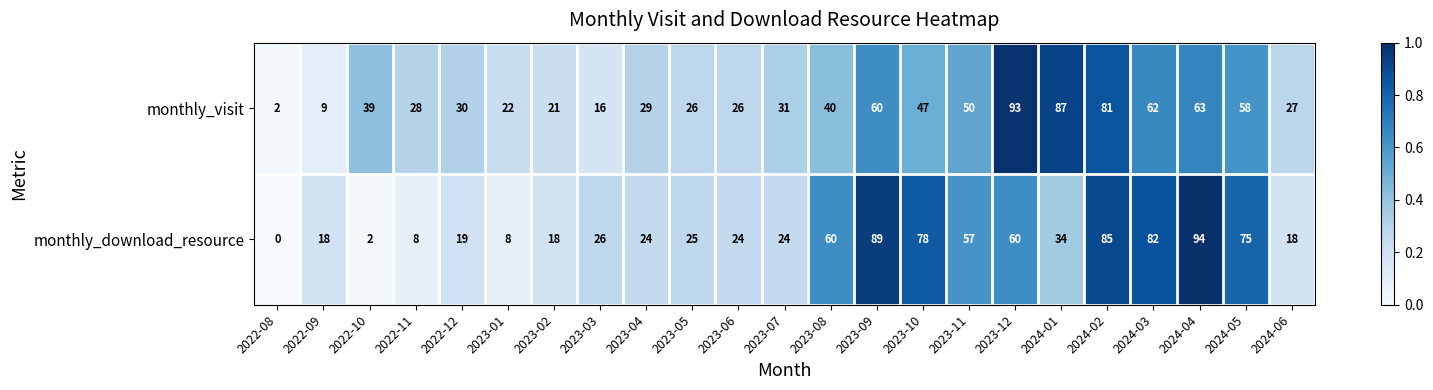

Which series has the widest spread of values?

monthly_download_resource